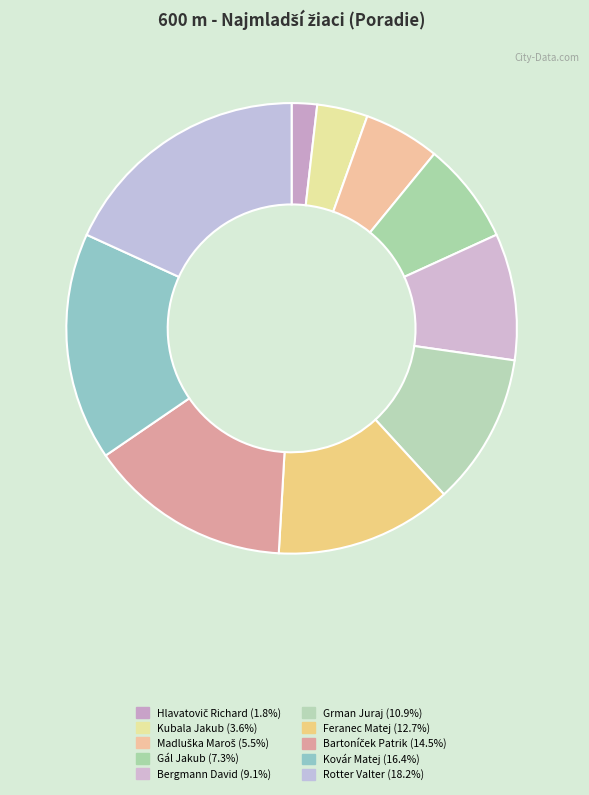

Combined, do Bartoníček Patrik and Kovár Matej account for over 50%?

No